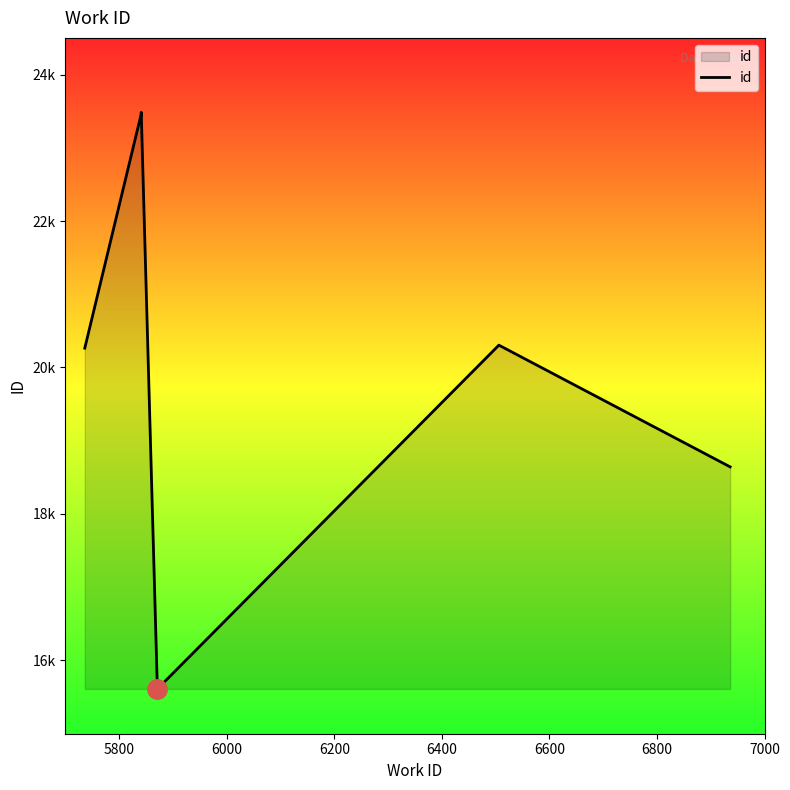

Reading left to right, transcribe all the data shown in this chart.

20264	23462	23484	15611	20305	18643